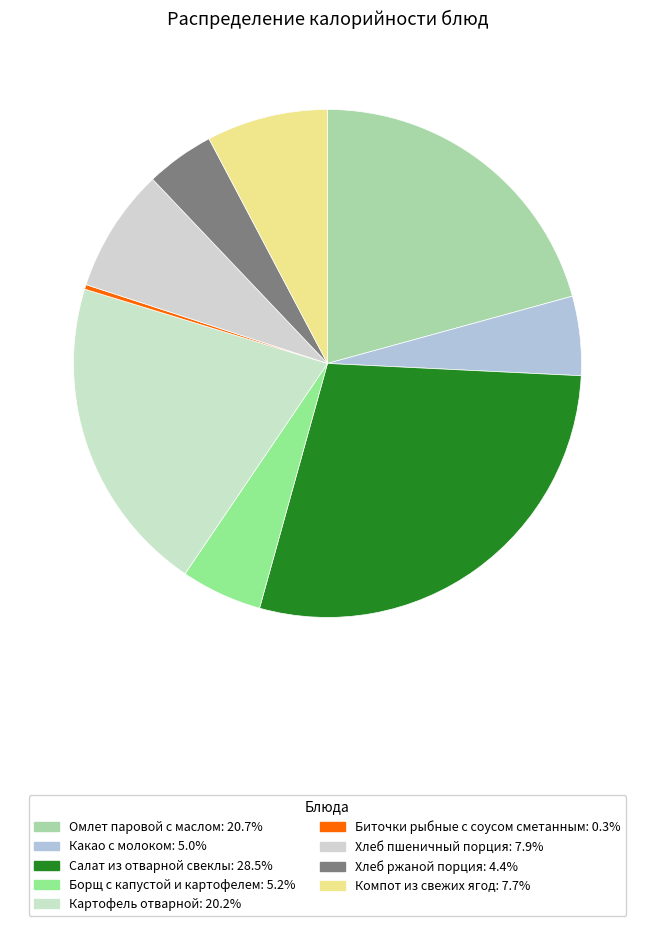

To the nearest percent, what percentage of the pie is Какао с молоком?

5%